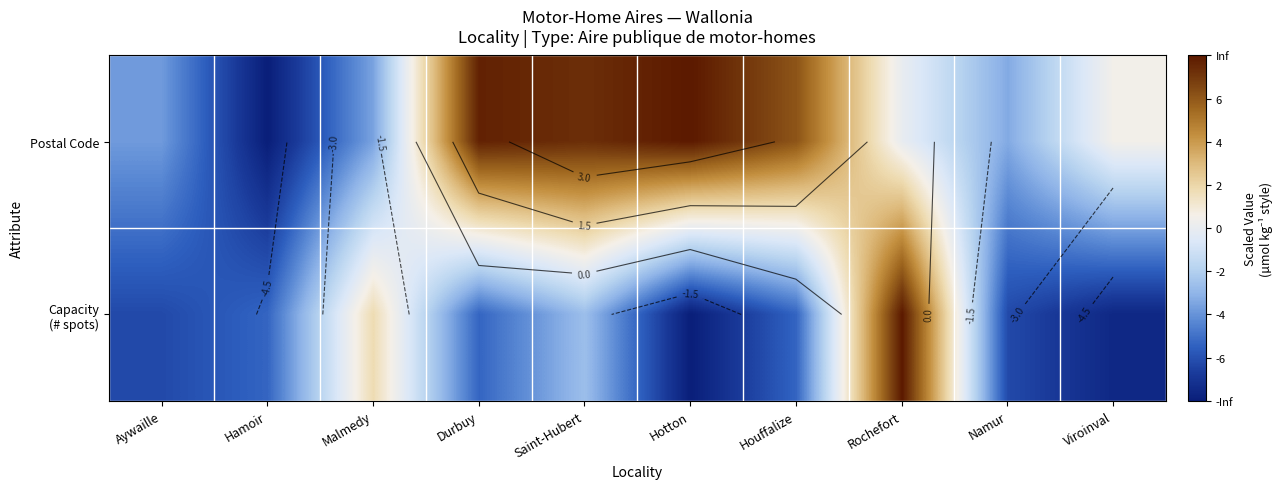

Where does the Postal Code series first go above 0?

Durbuy